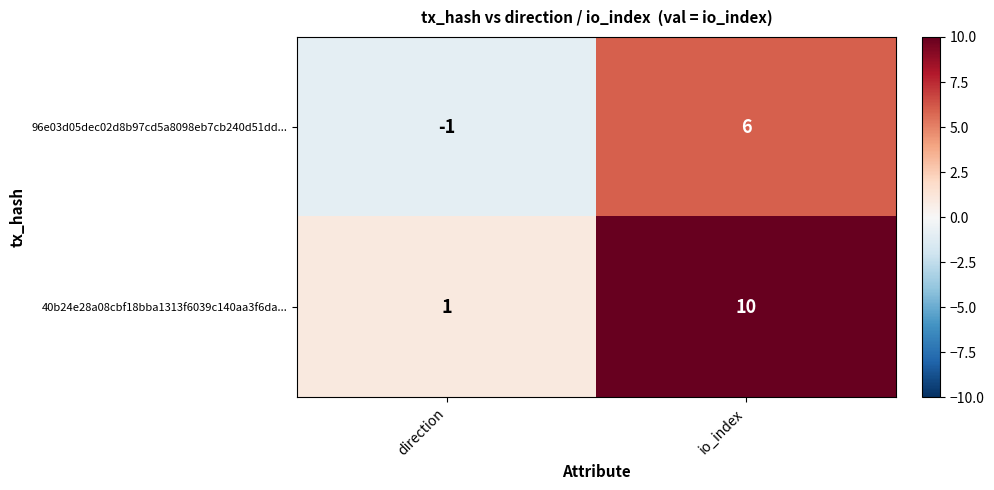

What is the spread (max minus min) of values at direction?

2